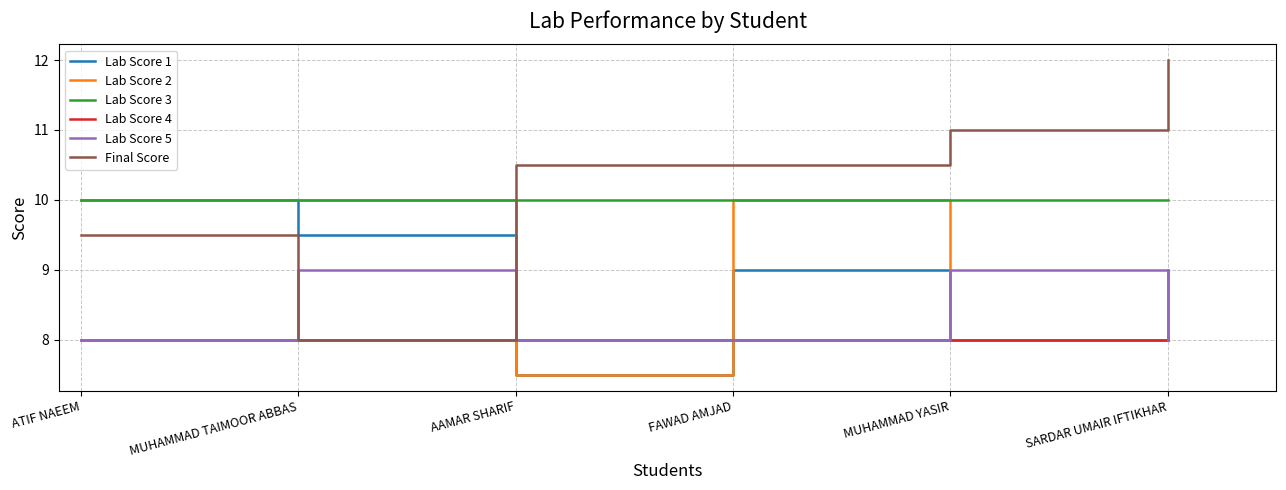

What is the spread (max minus min) of values at AAMAR SHARIF?

3.0